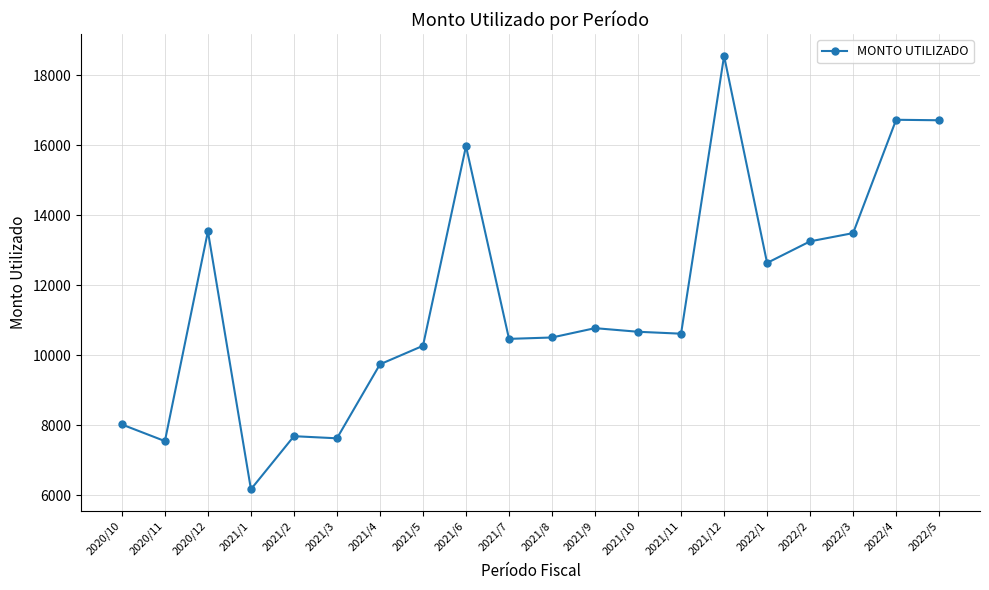

Where is the data nearest to the value 12363?

2022/1